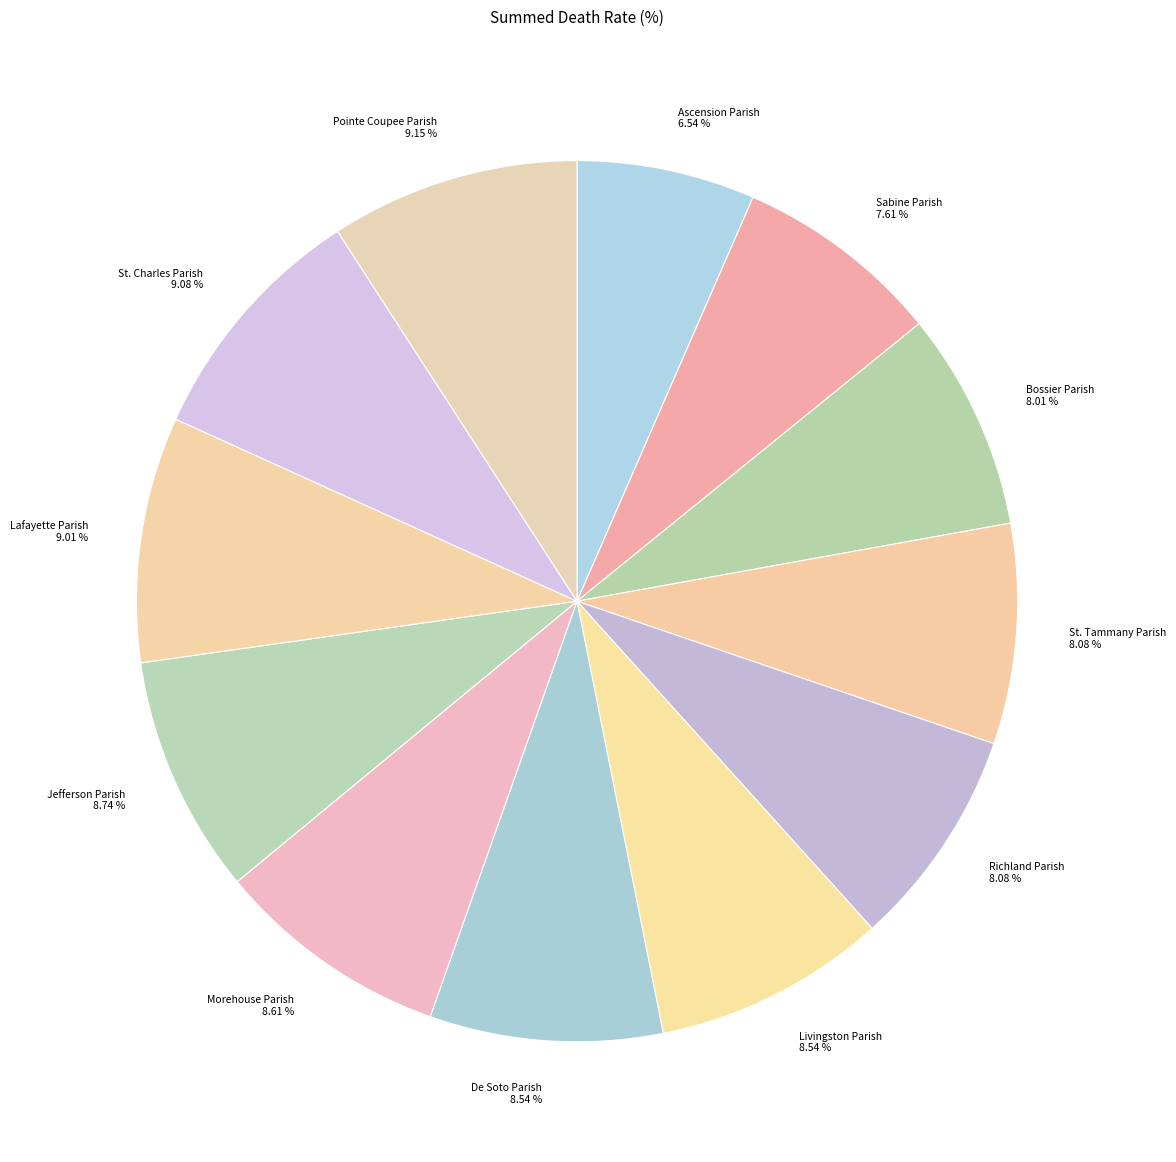

What is the smallest slice in the pie chart?

Ascension Parish